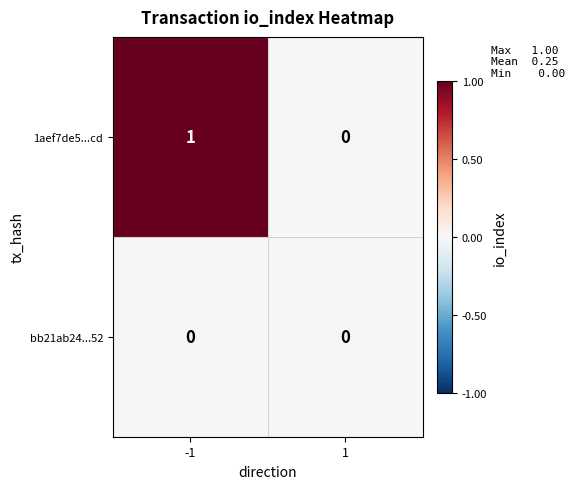

Rank the series by their average value, from lowest to highest.

bb21ab24...52, 1aef7de5...cd